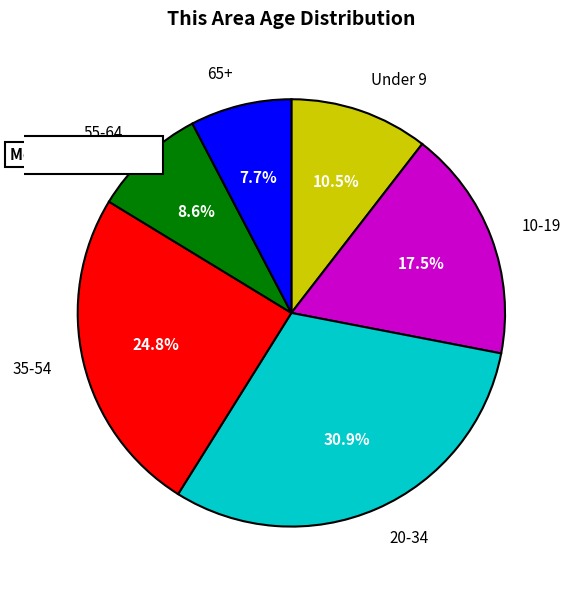

Is it true that 10 to 14 is 1% of the pie?

False